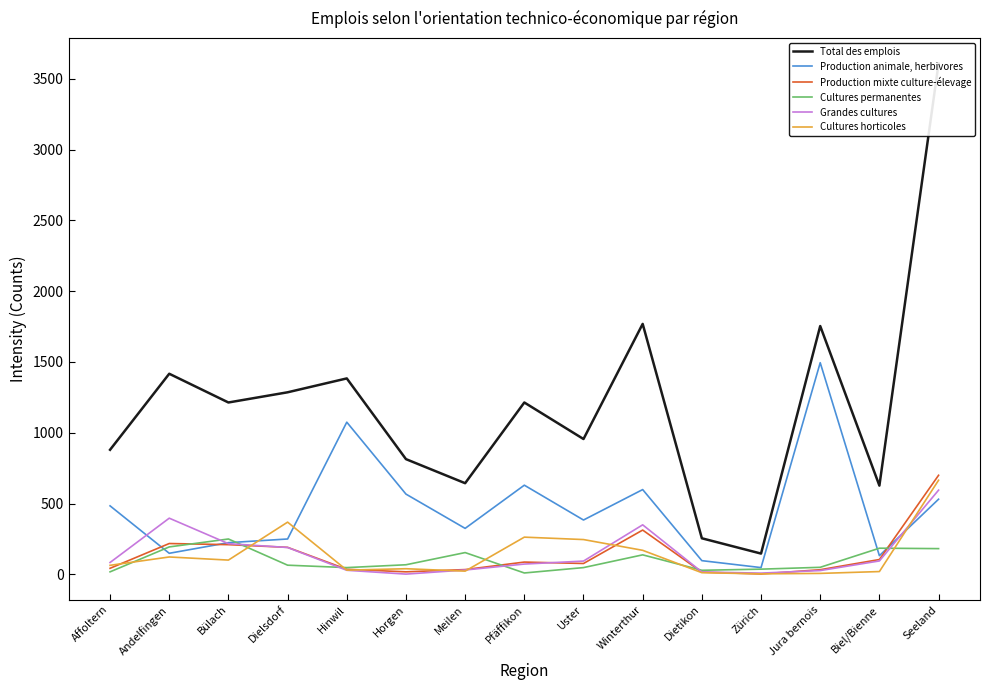

Which series has the largest total across all categories?

Total des emplois